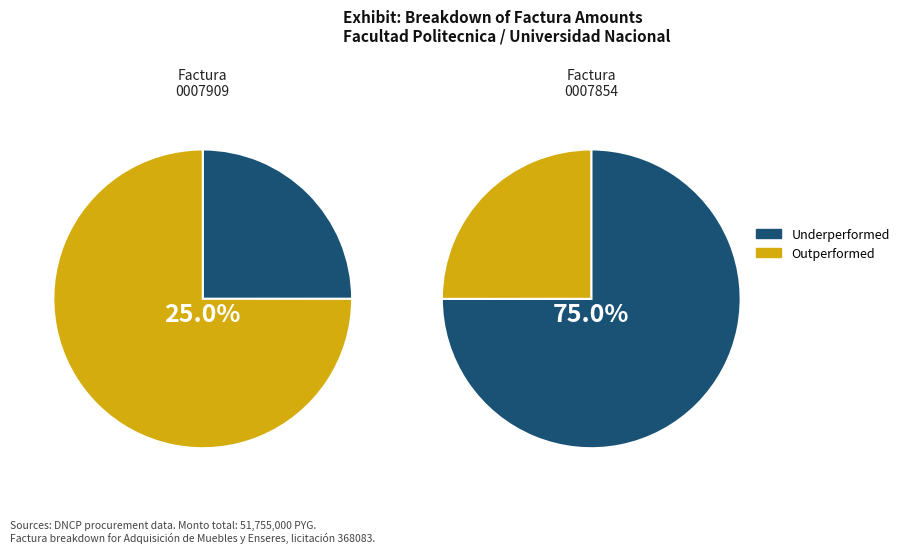

Is there a majority slice in this chart?

Yes